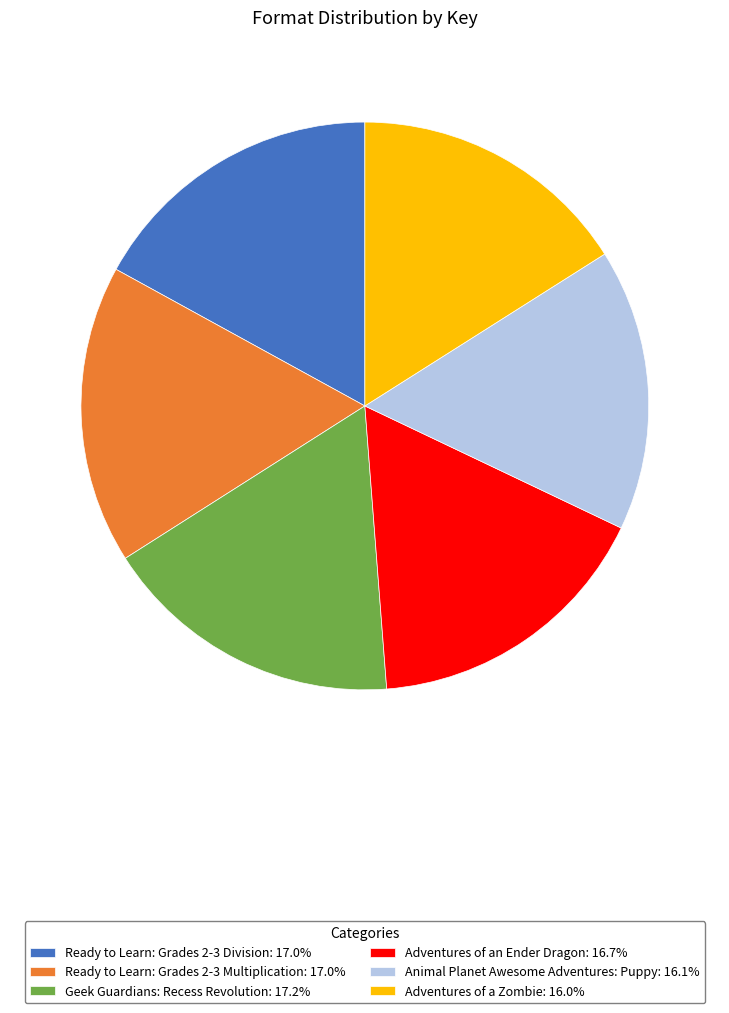

Is Adventures of an Ender Dragon: 16.7% the majority of the pie?

No